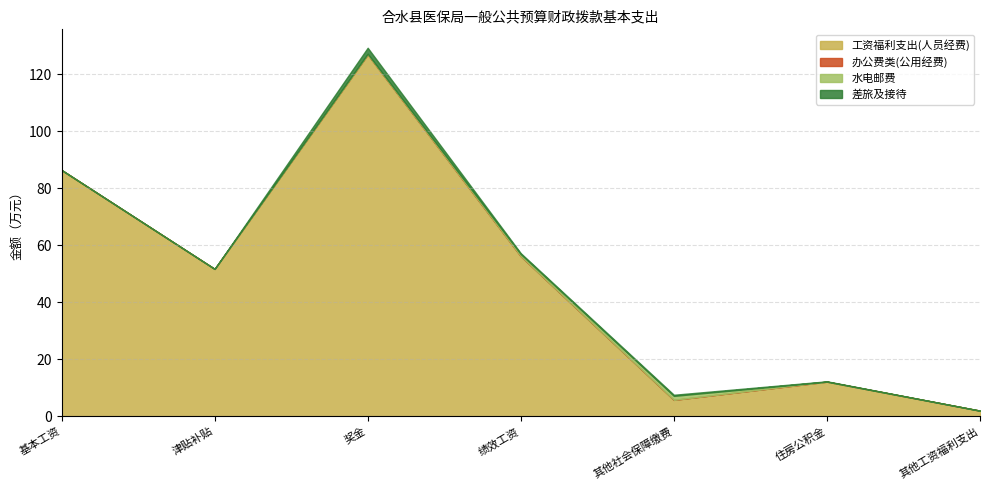

Is it true that 工资福利支出(人员经费) equals 47.1 at 基本工资?

False